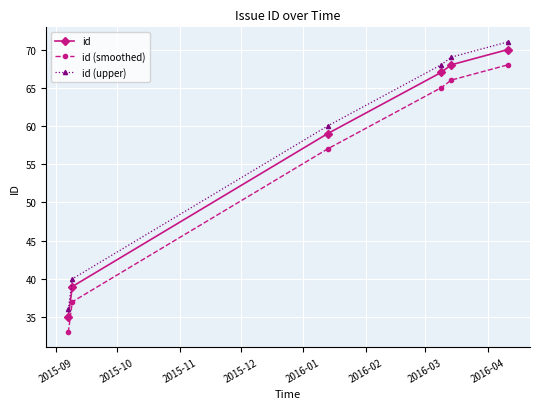

What is the smallest value displayed?

33